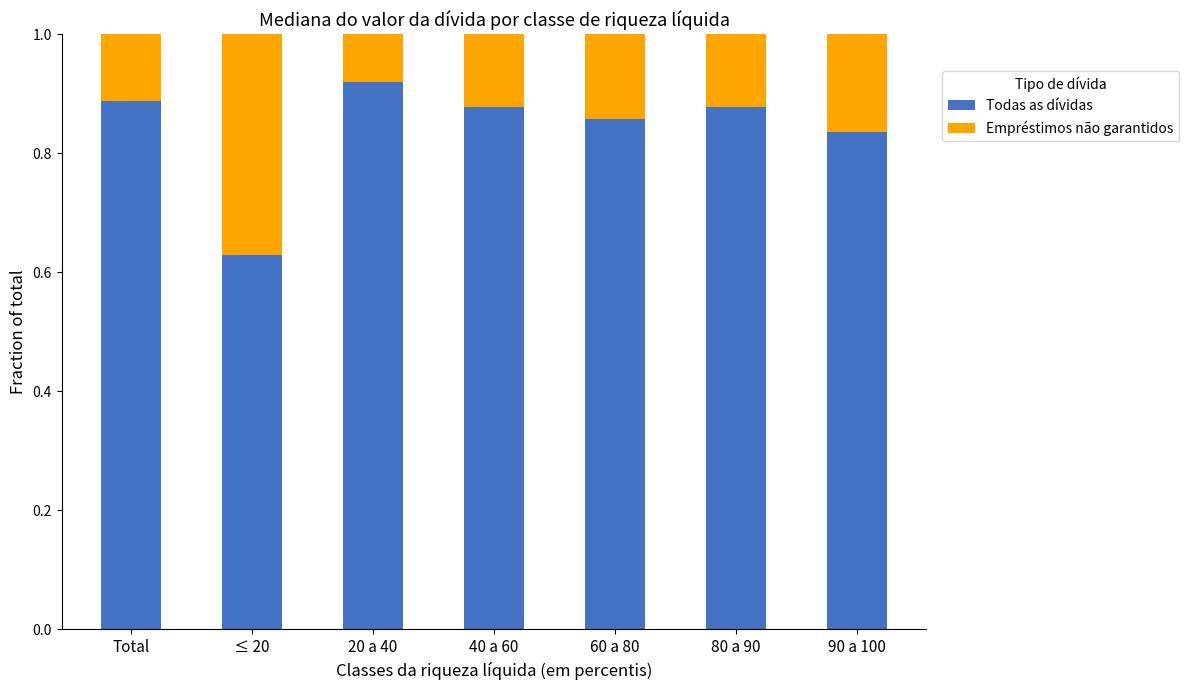

How many Todas as dívidas values are between 0 and 1?

7